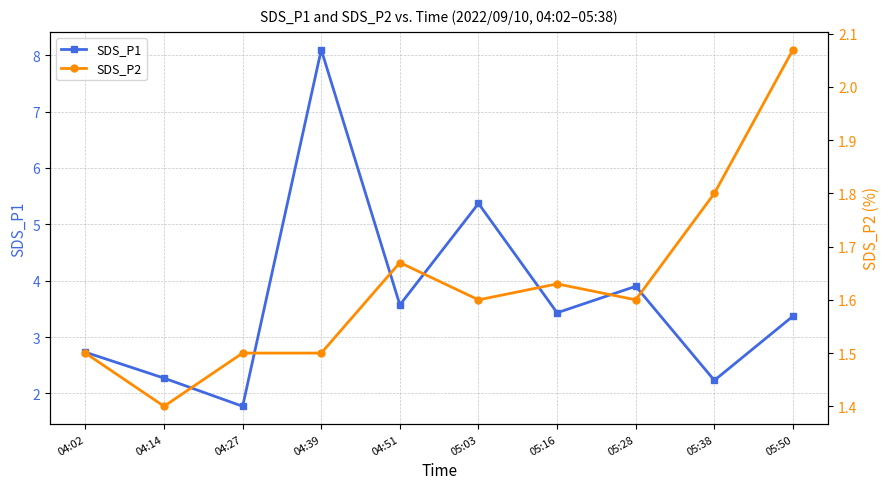

Rank the series by their average value, from lowest to highest.

SDS_P2, SDS_P1